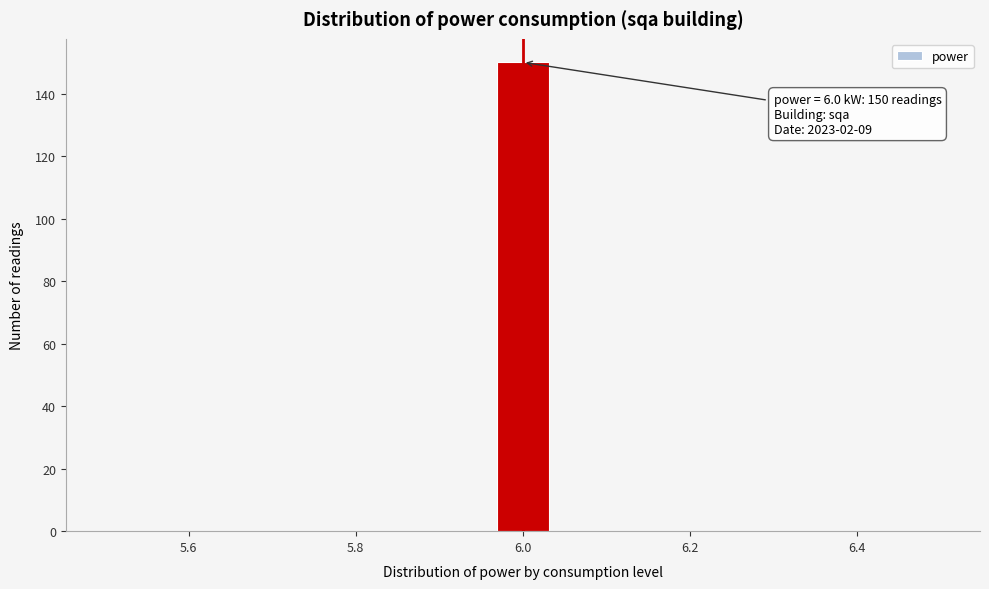

Around what value on the x-axis is the tallest bar? Give the approximate position of its centre, as read against the axis.

6.00